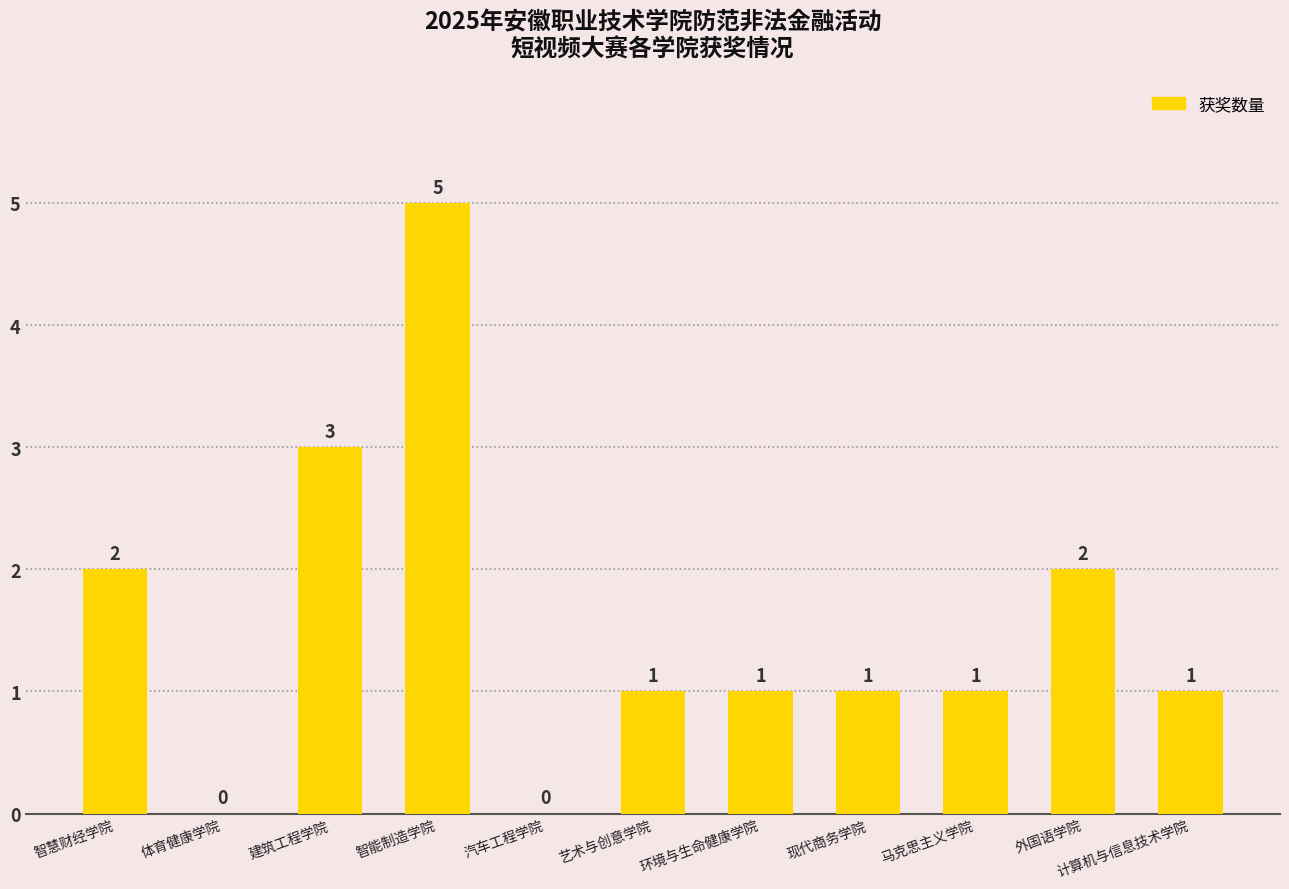

How many values are between 1 and 2?

7